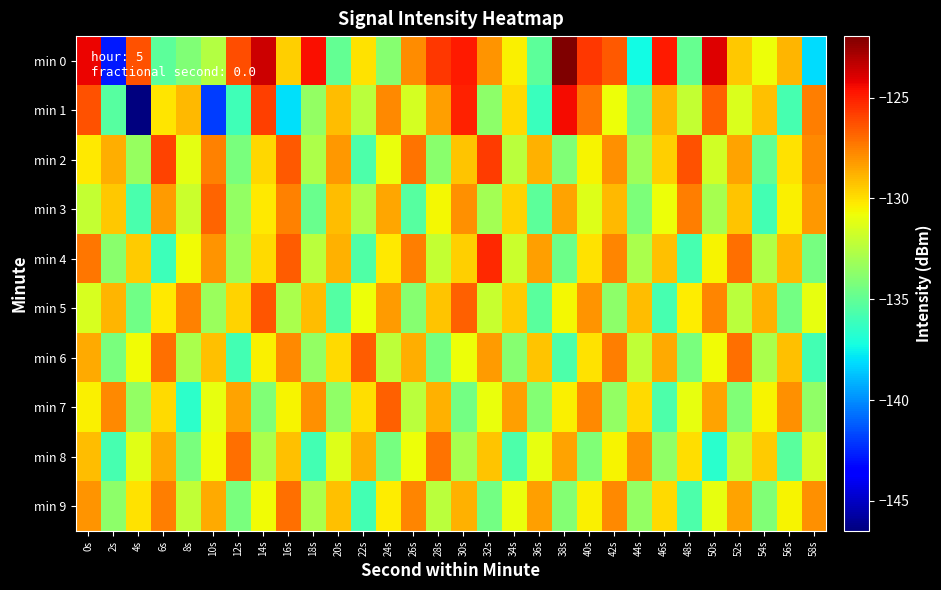

At which category is the sum across all series the highest?

0s